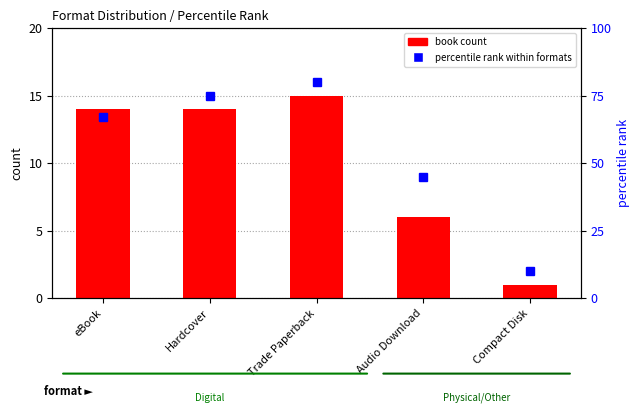

How many bars are there in total?

5